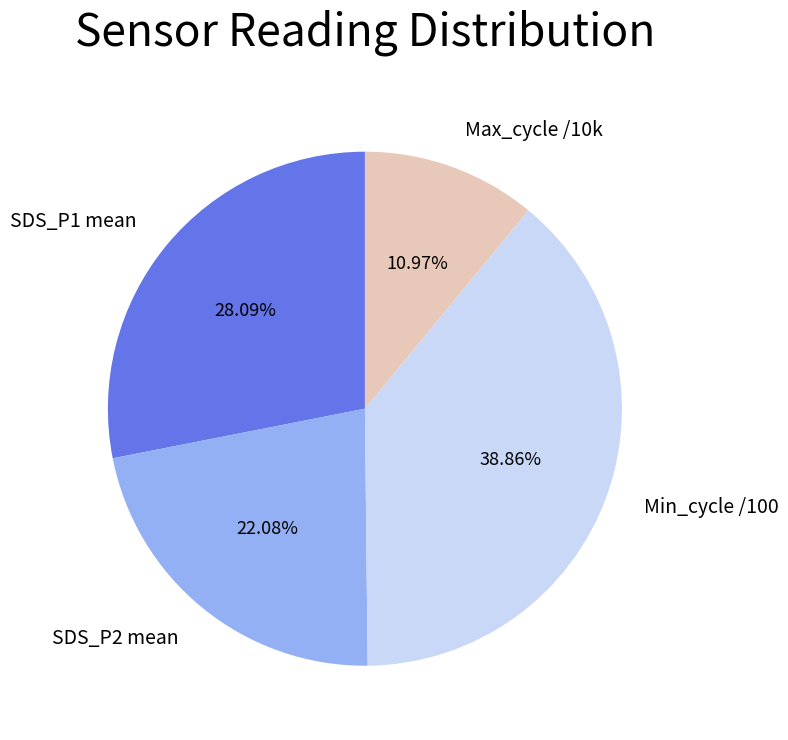

Which slice is the smallest?

Max_cycle /10k